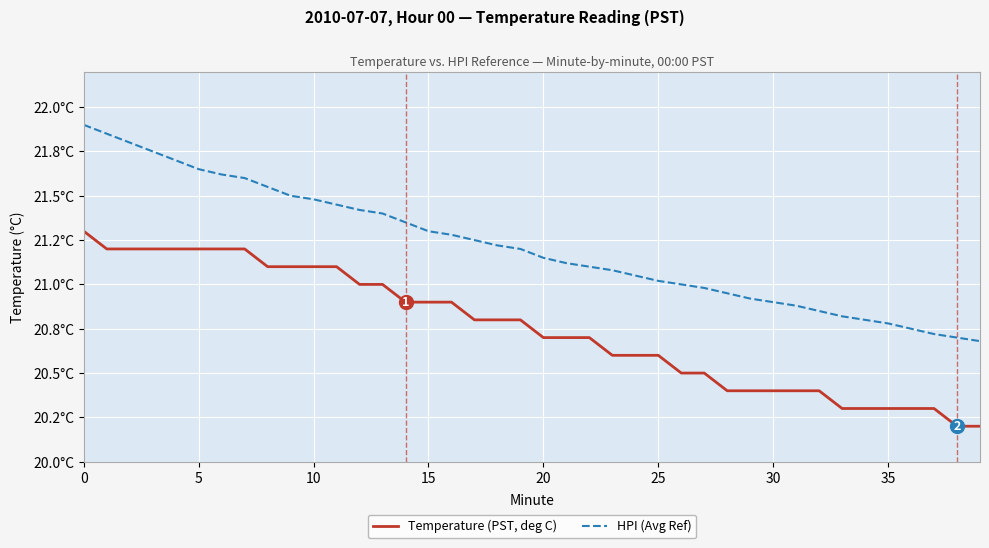

Is this an area chart (filled region under the line)?

No